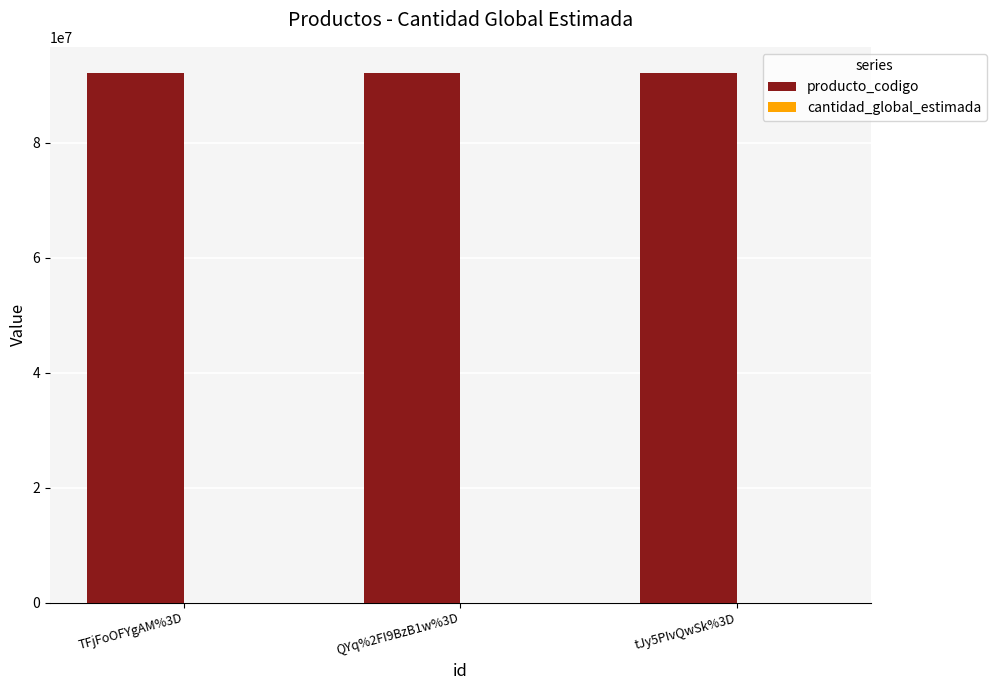

The value of producto_codigo at QYq%2FI9BzB1w%3D is 92121504. True or false?

True